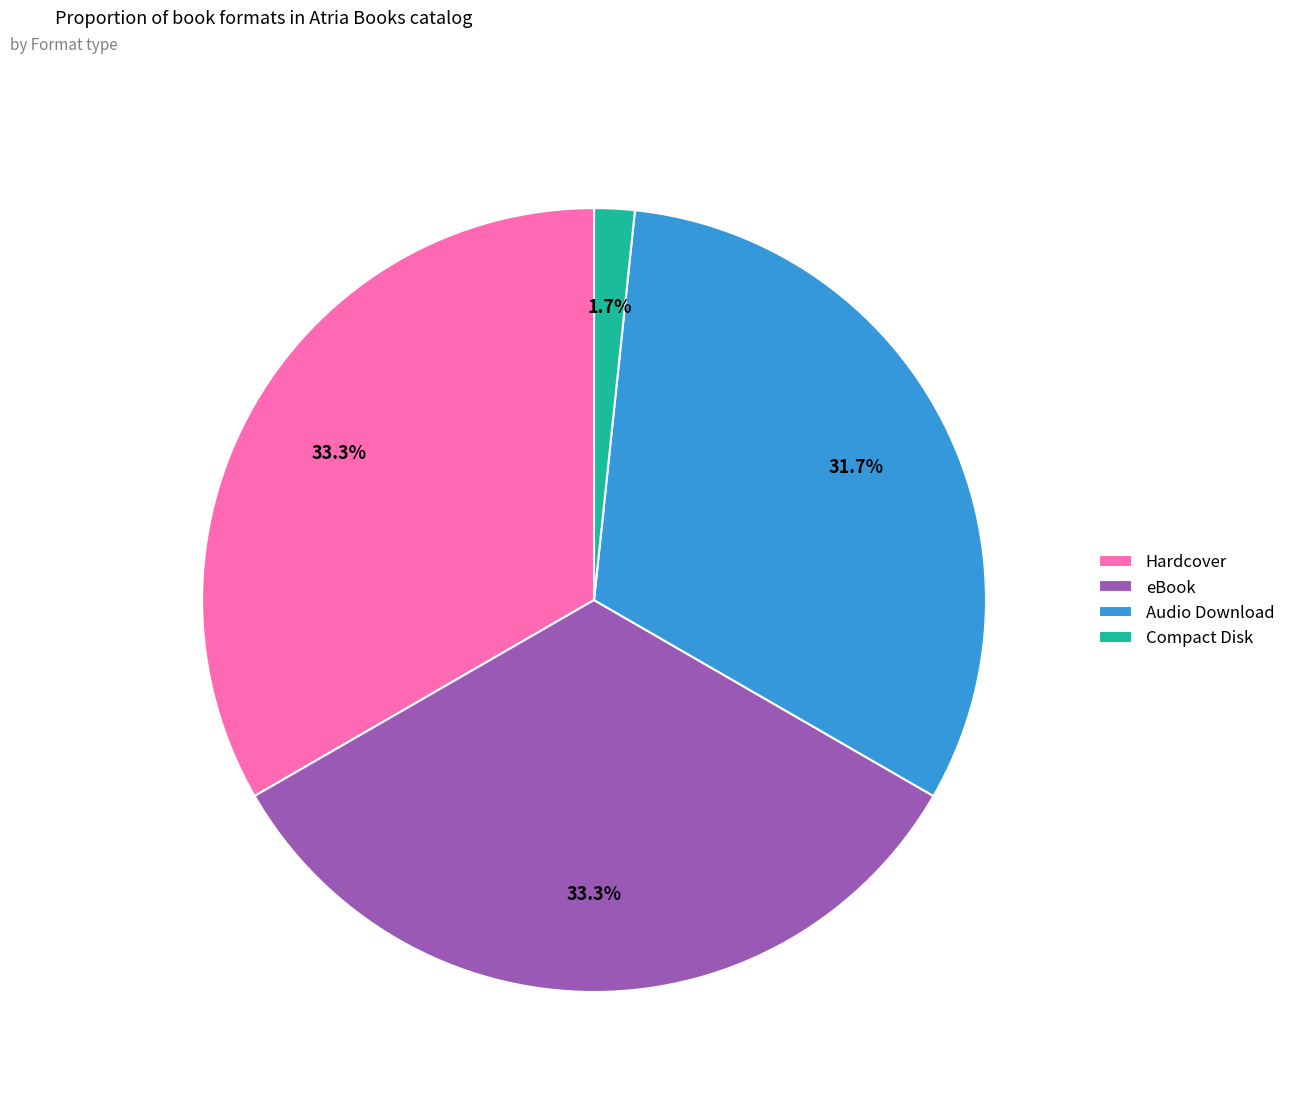

To the nearest percent, what is the combined percentage of Hardcover and Compact Disk?

35%